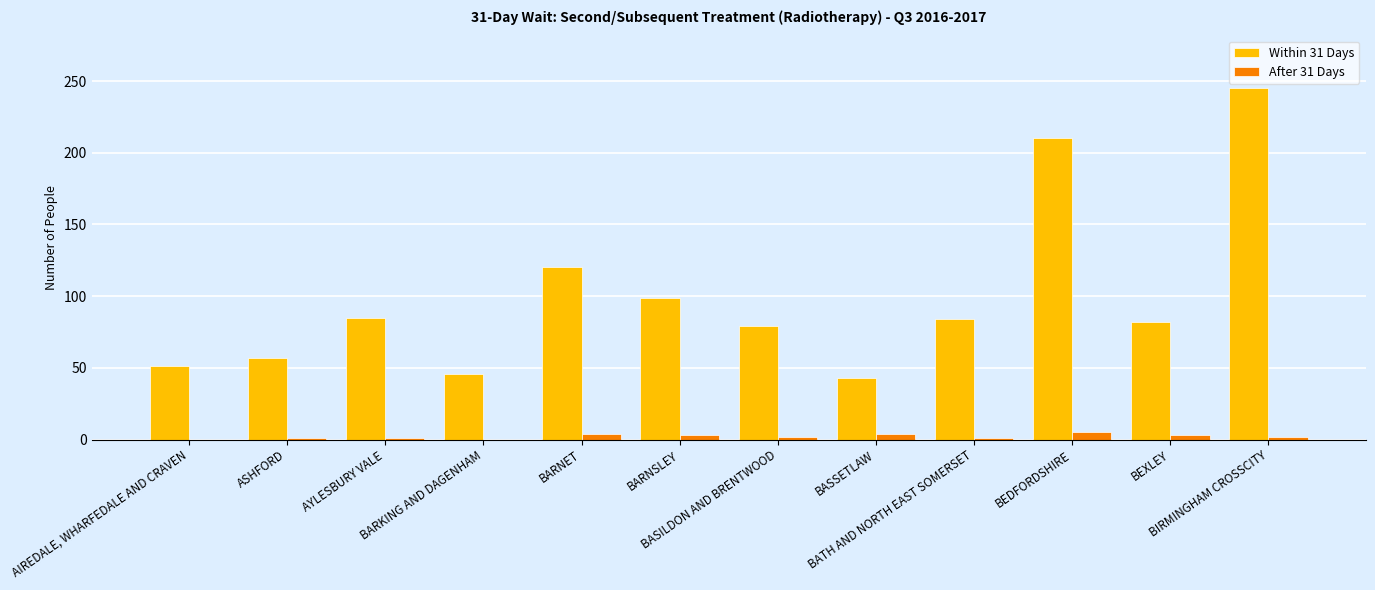

What are all the series names shown in the legend?

Within 31 Days, After 31 Days